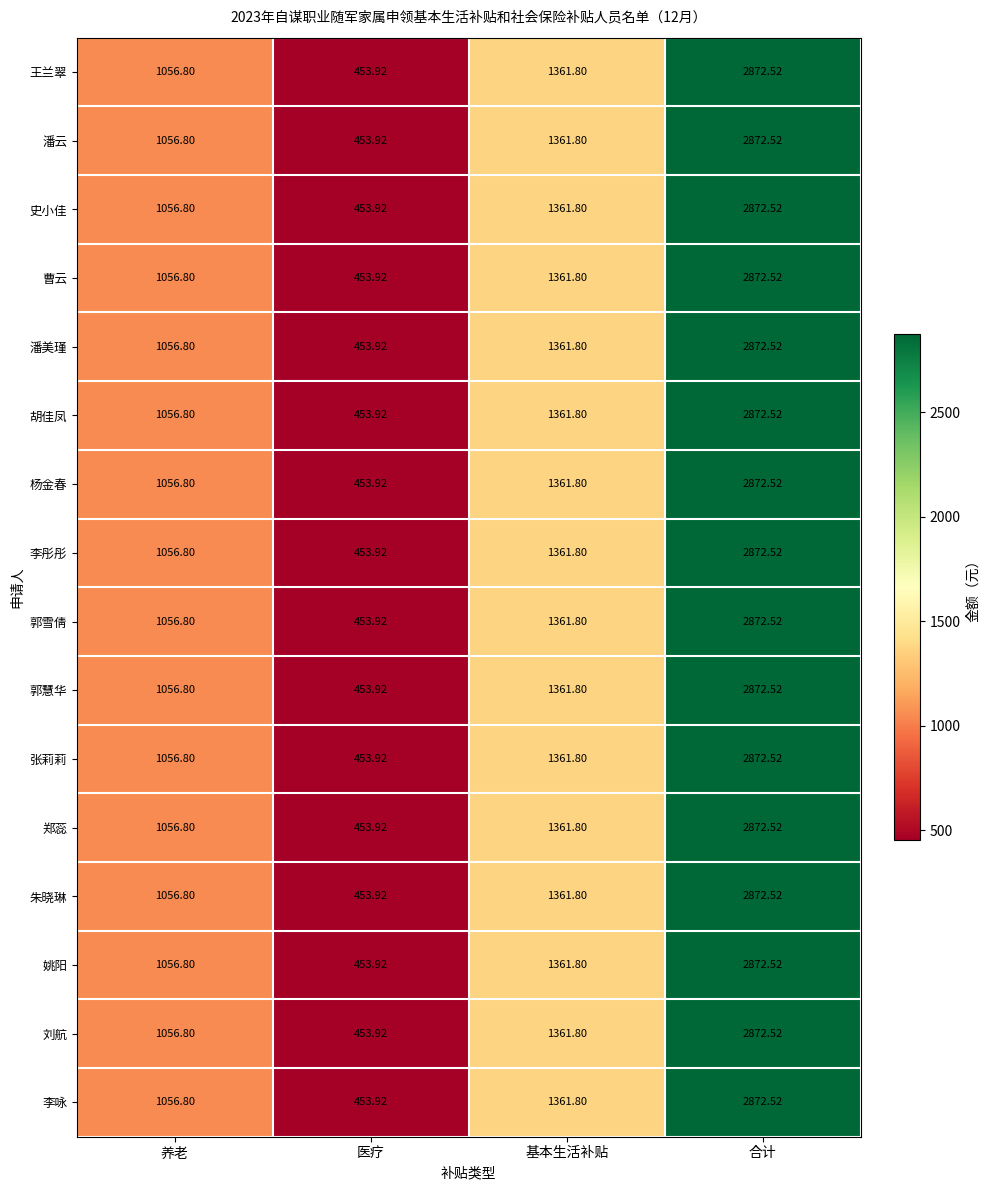

At which category is the sum across all series the highest?

合计